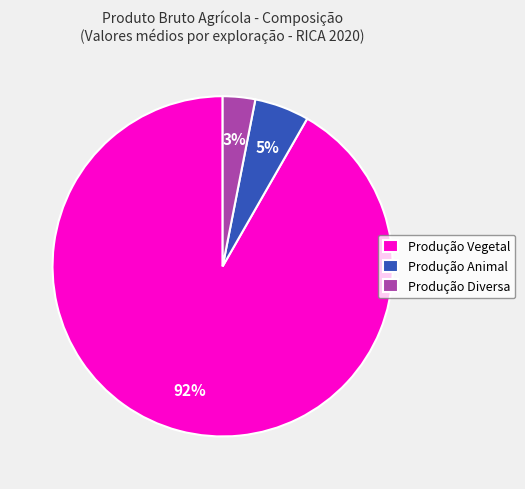

How many slices are in this pie chart?

3